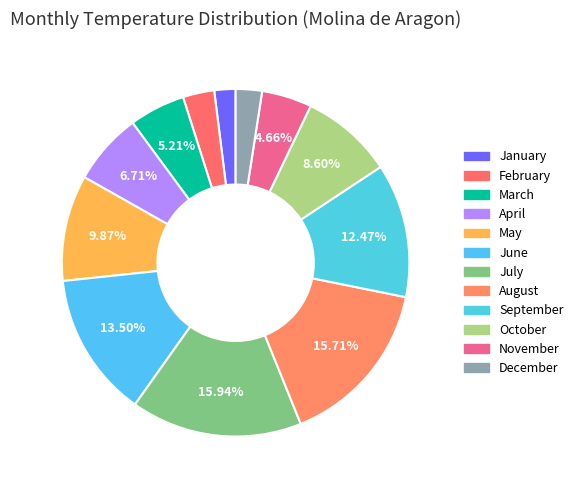

What is the smallest slice in the pie chart?

January